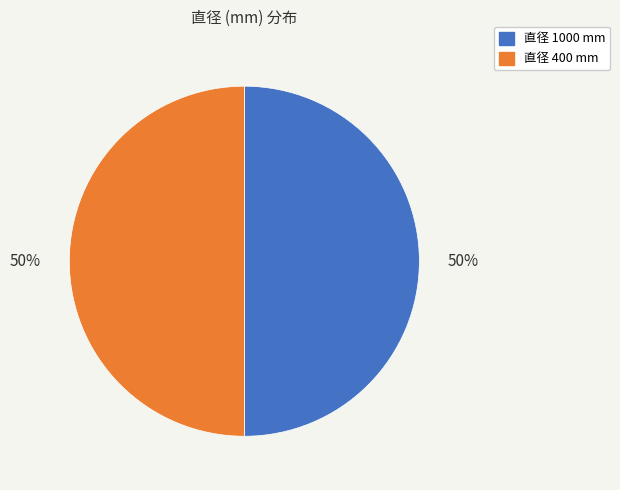

To the nearest percent, what is the average slice percentage?

50%